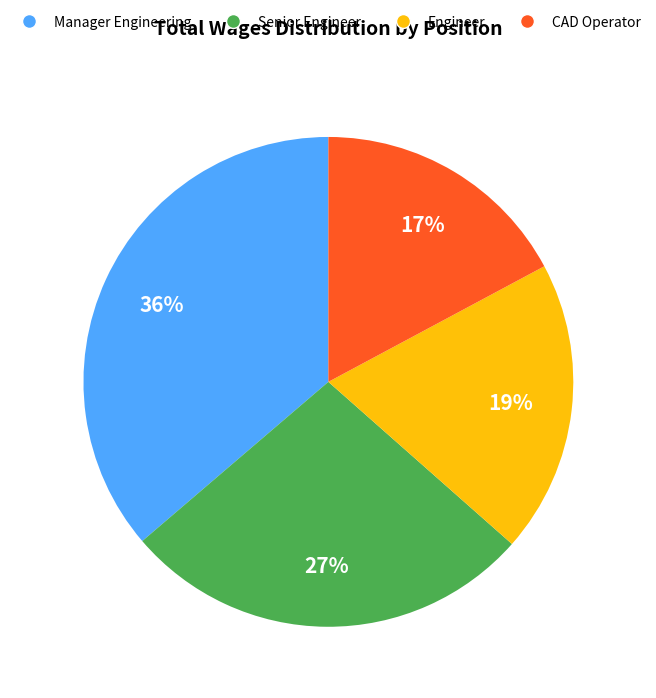

Approximately how many times larger is the value at Senior Engineer compared to Manager Engineering?

0.8